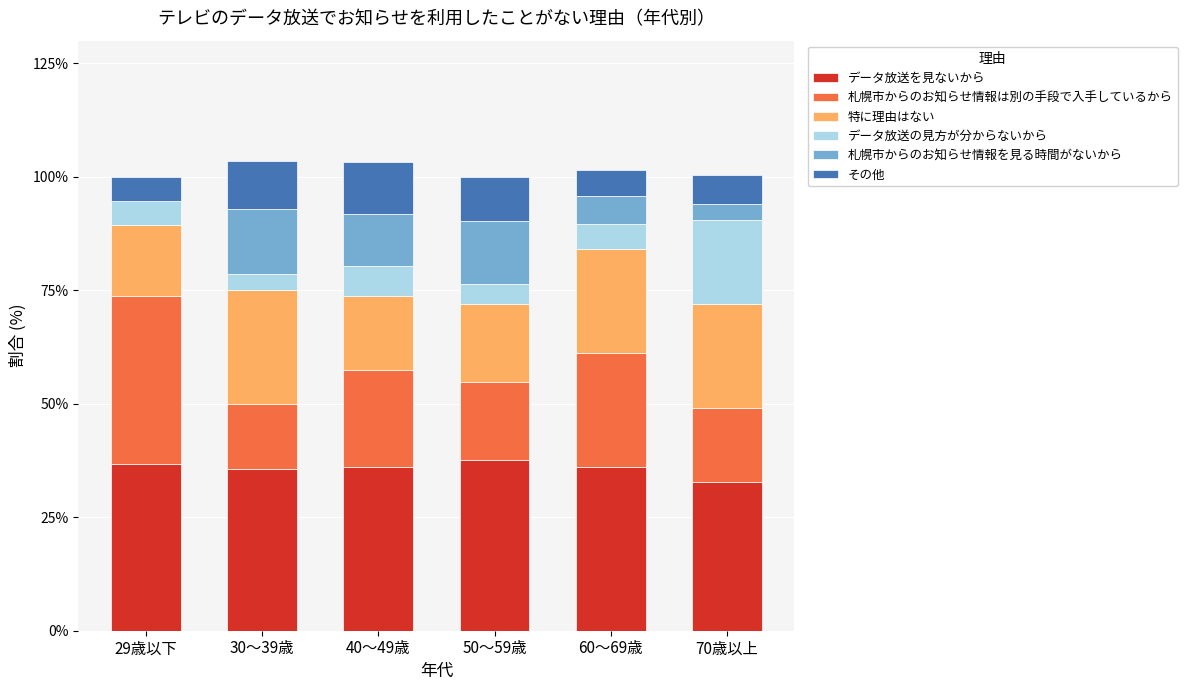

What is the total value across all series at 40～49歳?

103.3